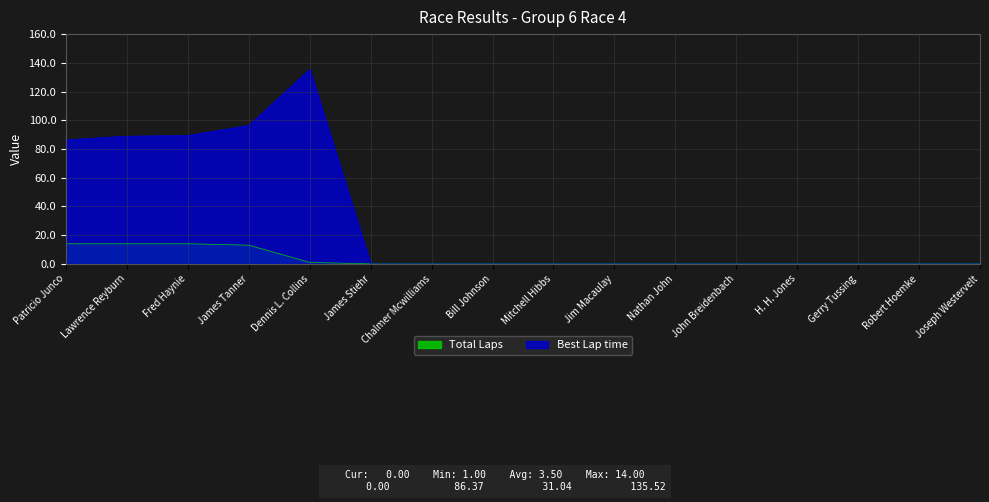

Which category has the highest value across all series?

Dennis L. Collins